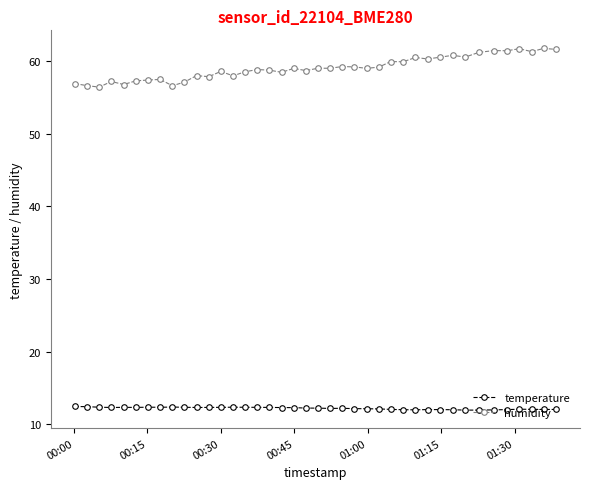

Count the number of categories in the chart.

40